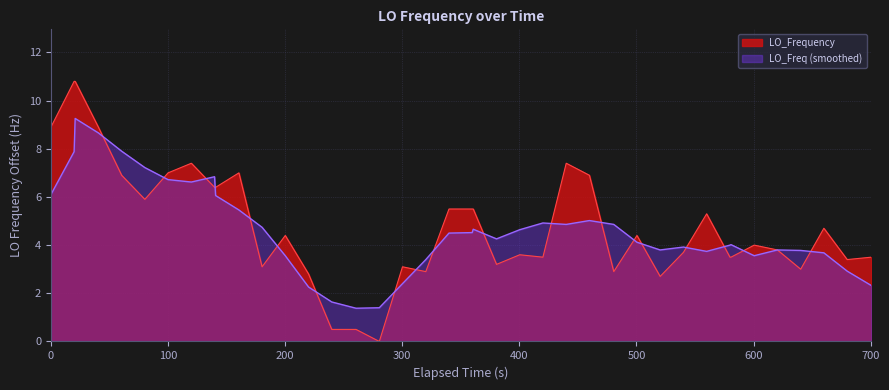

Rank the series by their maximum value, from highest to lowest.

LO_Frequency, LO_Freq (smoothed)